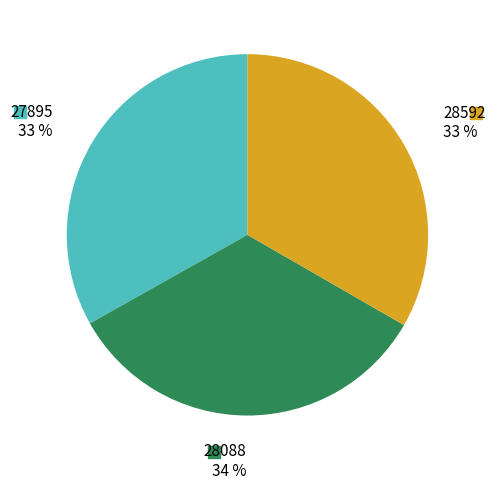

To the nearest percent, what is the average slice percentage?

33%